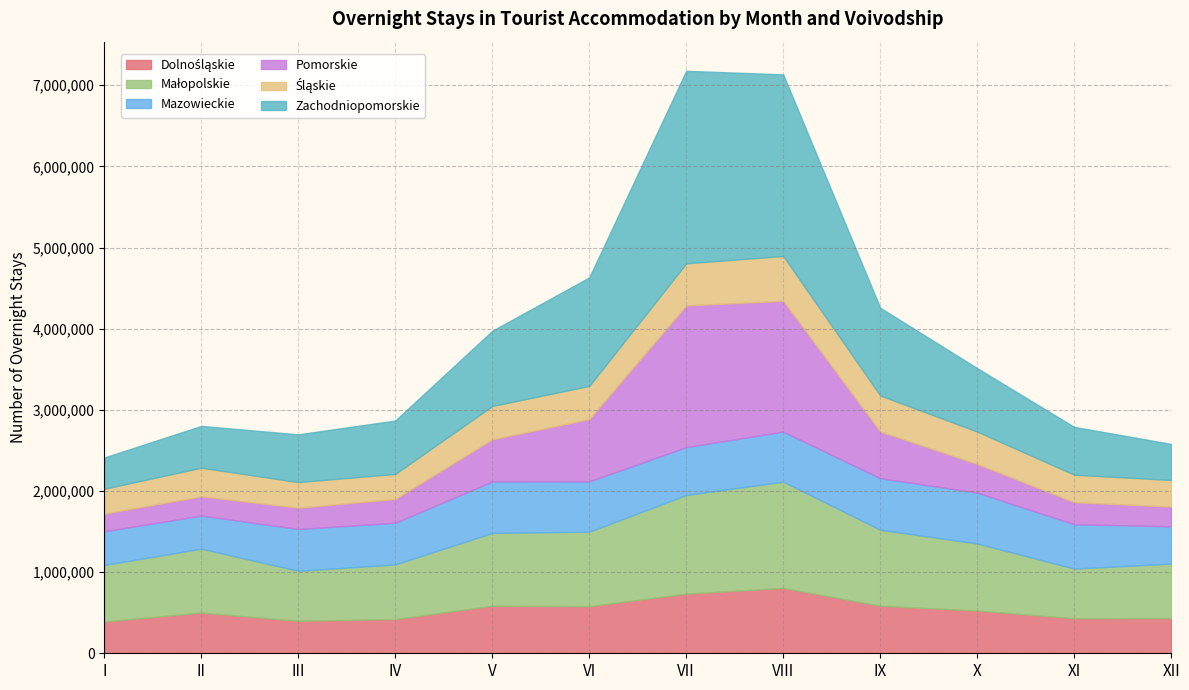

Reading left to right, transcribe all the data shown in this chart.

Dolnośląskie: 391449	501715	399800	421732	585750	579923	734998	804933	585665	526720	431444	433799
Małopolskie: 697034	787645	617257	673193	897813	918657	1215932	1310517	937154	827017	612771	671171
Mazowieckie: 414843	407896	514818	513705	634306	619585	590032	615861	635703	626982	546188	459935
Pomorskie: 217768	236839	261863	293027	518743	767119	1745599	1612188	574324	351683	271135	242843
Śląskie: 306615	352946	316060	308624	411328	409171	519085	553126	444796	400077	339682	328049
Zachodniopomorskie: 385456	515158	588503	658326	926536	1337839	2373068	2238023	1081316	782052	588821	444306